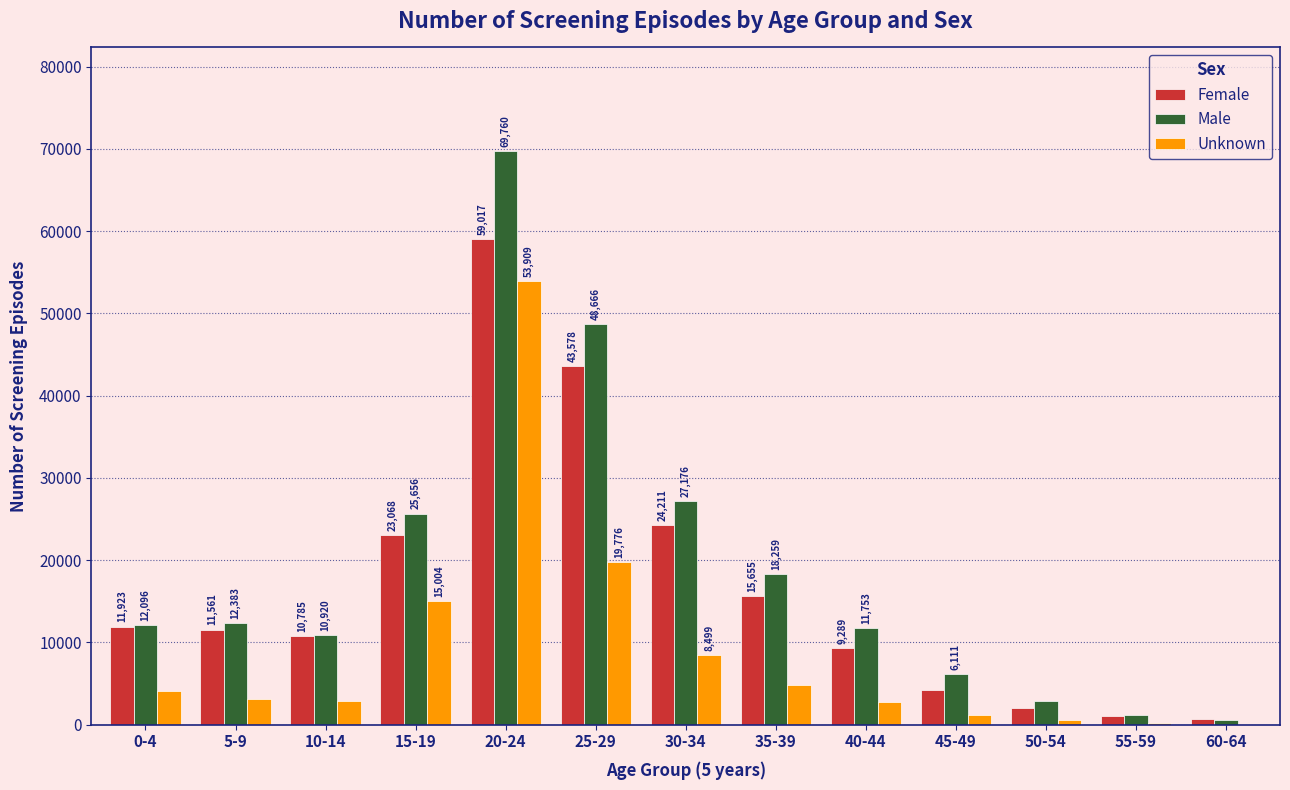

Reading right to left, extract all data points from this chart.

Female: 60-64=744	55-59=1047	50-54=2016	45-49=4164	40-44=9289	35-39=15655	30-34=24211	25-29=43578	20-24=59017	15-19=23068	10-14=10785	5-9=11561	0-4=11923
Male: 60-64=537	55-59=1175	50-54=2904	45-49=6111	40-44=11753	35-39=18259	30-34=27176	25-29=48666	20-24=69760	15-19=25656	10-14=10920	5-9=12383	0-4=12096
Unknown: 60-64=0	55-59=222	50-54=507	45-49=1204	40-44=2774	35-39=4870	30-34=8499	25-29=19776	20-24=53909	15-19=15004	10-14=2833	5-9=3090	0-4=4100